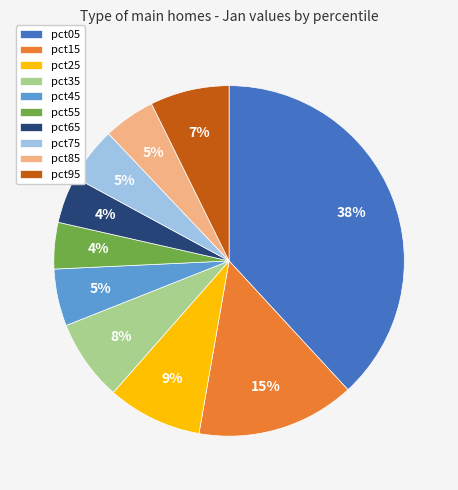

Is it true that pct45 is 5% of the pie?

True